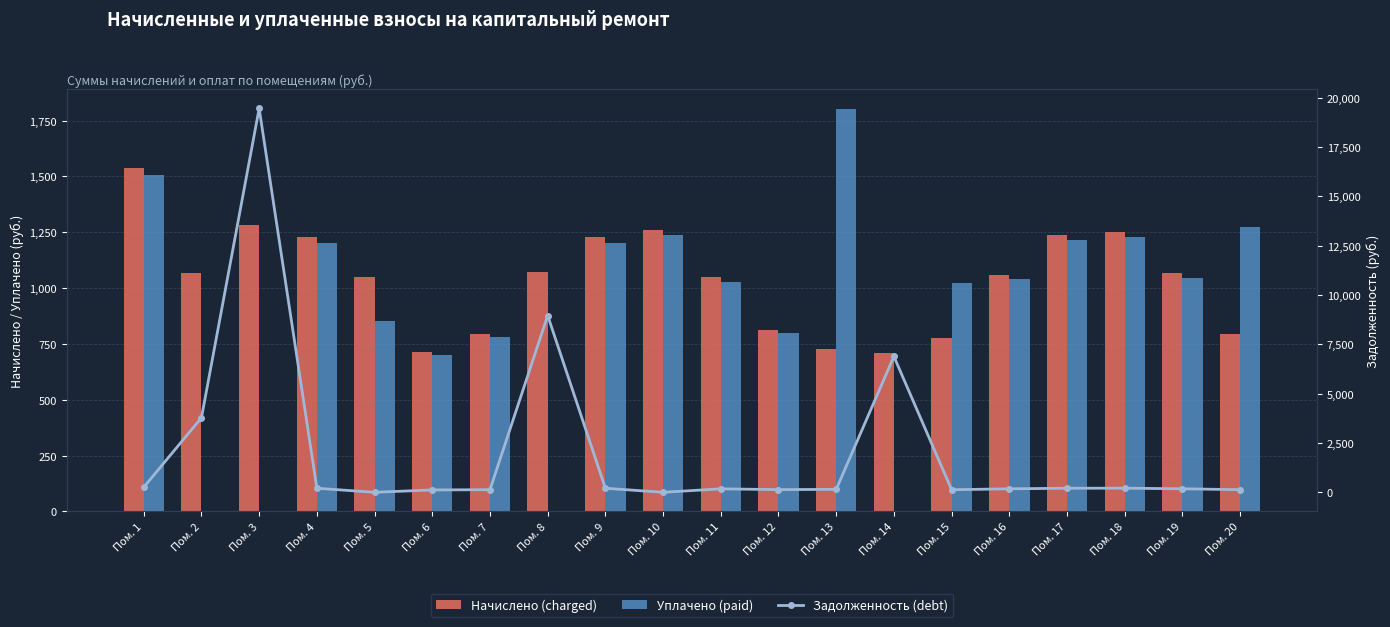

Reading right to left, list all the values displayed in this chart.

Начислено (charged): Пом. 20=793.0	Пом. 19=1065.7	Пом. 18=1252.2	Пом. 17=1237.9	Пом. 16=1058.5	Пом. 15=778.6	Пом. 14=710.4	Пом. 13=728.3	Пом. 12=814.5	Пом. 11=1047.7	Пом. 10=1259.4	Пом. 9=1227.1	Пом. 8=1072.8	Пом. 7=796.6	Пом. 6=714.0	Пом. 5=1047.7	Пом. 4=1227.1	Пом. 3=1280.9	Пом. 2=1069.2	Пом. 1=1535.6
Уплачено (paid): Пом. 20=1274.3	Пом. 19=1045.5	Пом. 18=1228.5	Пом. 17=1214.4	Пом. 16=1038.4	Пом. 15=1023.4	Пом. 14=0.0	Пом. 13=1799.9	Пом. 12=799.1	Пом. 11=1027.9	Пом. 10=1235.5	Пом. 9=1203.9	Пом. 8=0.0	Пом. 7=781.5	Пом. 6=700.5	Пом. 5=853.5	Пом. 4=1203.9	Пом. 3=0.0	Пом. 2=0.0	Пом. 1=1506.5
Задолженность (debt): Пом. 20=132.2	Пом. 19=177.6	Пом. 18=208.7	Пом. 17=206.3	Пом. 16=176.4	Пом. 15=129.8	Пом. 14=6888.8	Пом. 13=149.0	Пом. 12=135.8	Пом. 11=174.6	Пом. 10=0.0	Пом. 9=204.5	Пом. 8=8962.2	Пом. 7=132.8	Пом. 6=119.0	Пом. 5=0.0	Пом. 4=204.5	Пом. 3=19462.7	Пом. 2=3779.9	Пом. 1=255.9